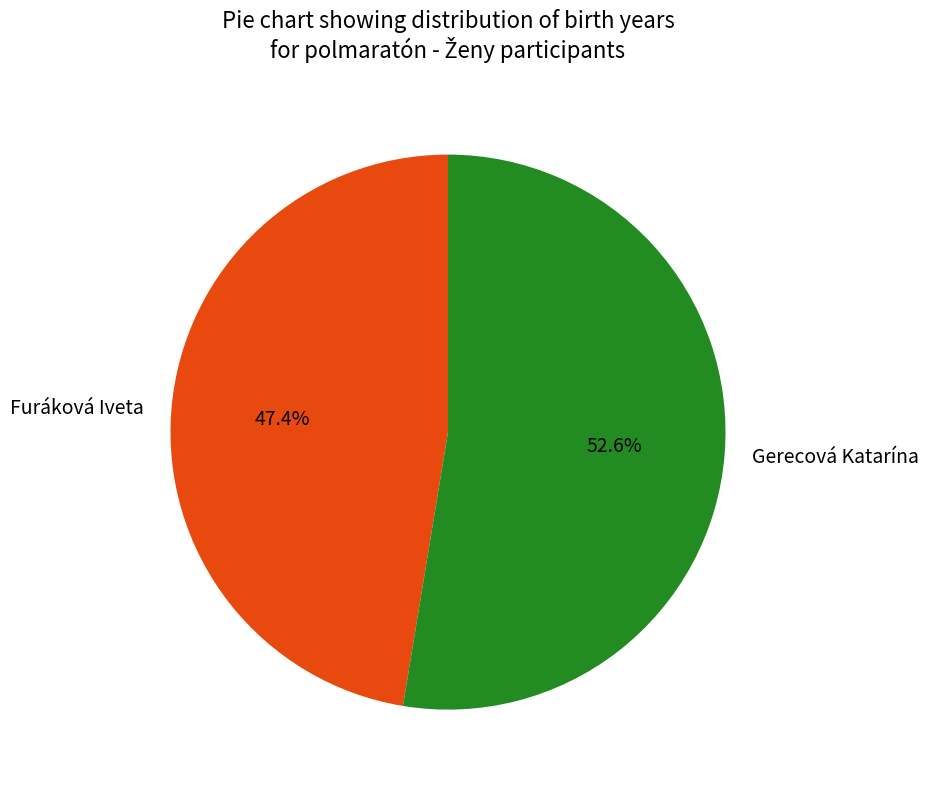

Combined, do Gerecová Katarína and Furáková Iveta account for over 50%?

Yes